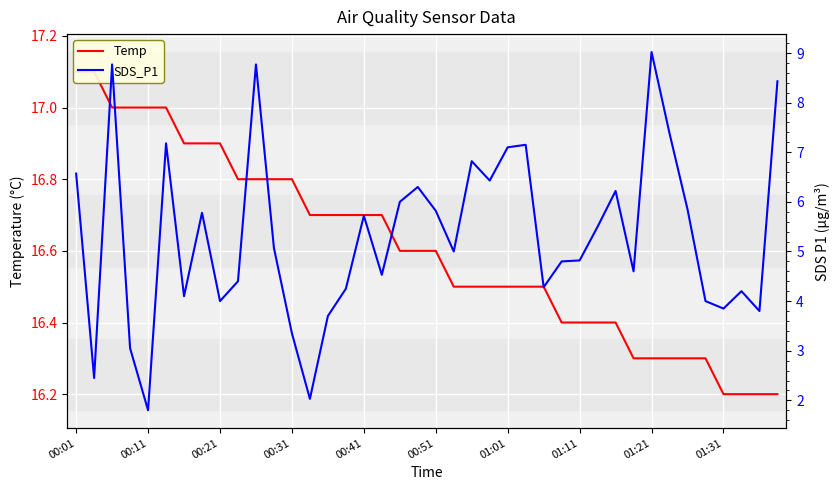

Which series has the widest spread of values?

SDS_P1